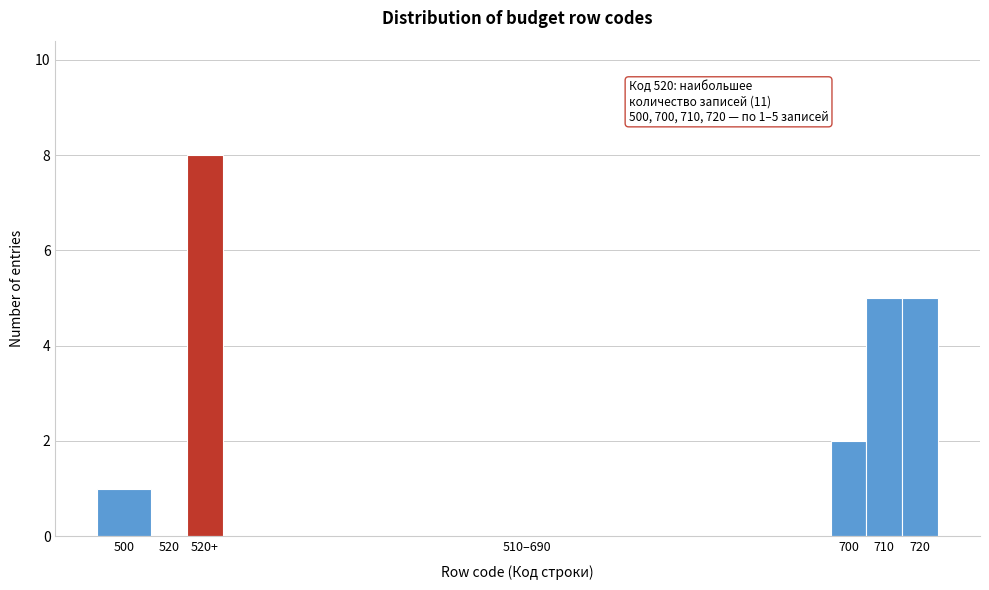

Reading left to right, transcribe all the data shown in this chart.

500=1	520=0	520+=8	510–690=0	700=2	710=5	720=5